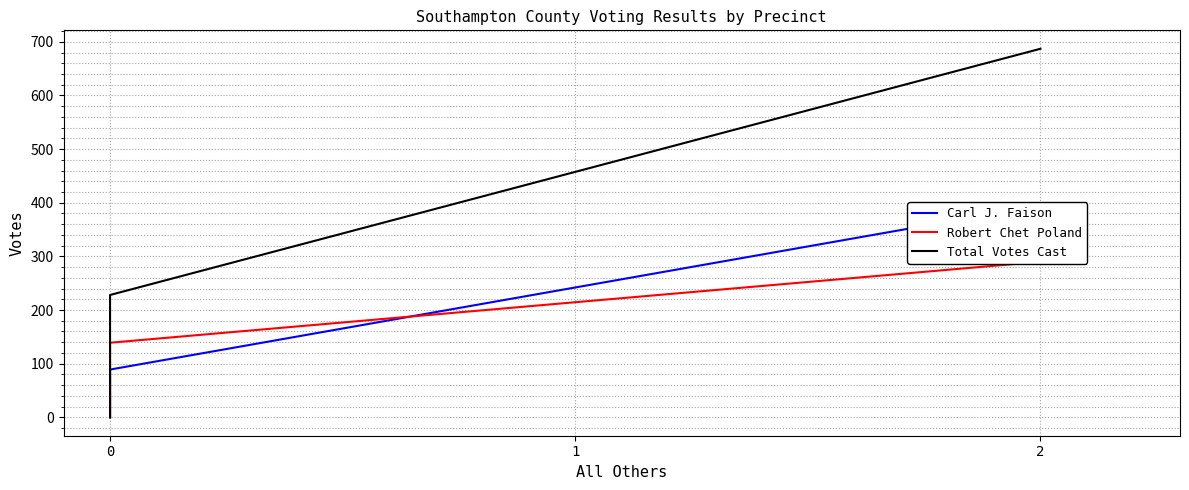

What are all the series names shown in the legend?

Carl J. Faison, Robert Chet Poland, Total Votes Cast